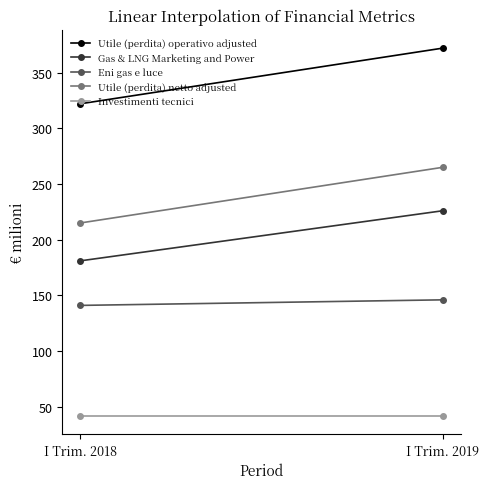

What is the difference between the highest and lowest values at I Trim. 2019?

330